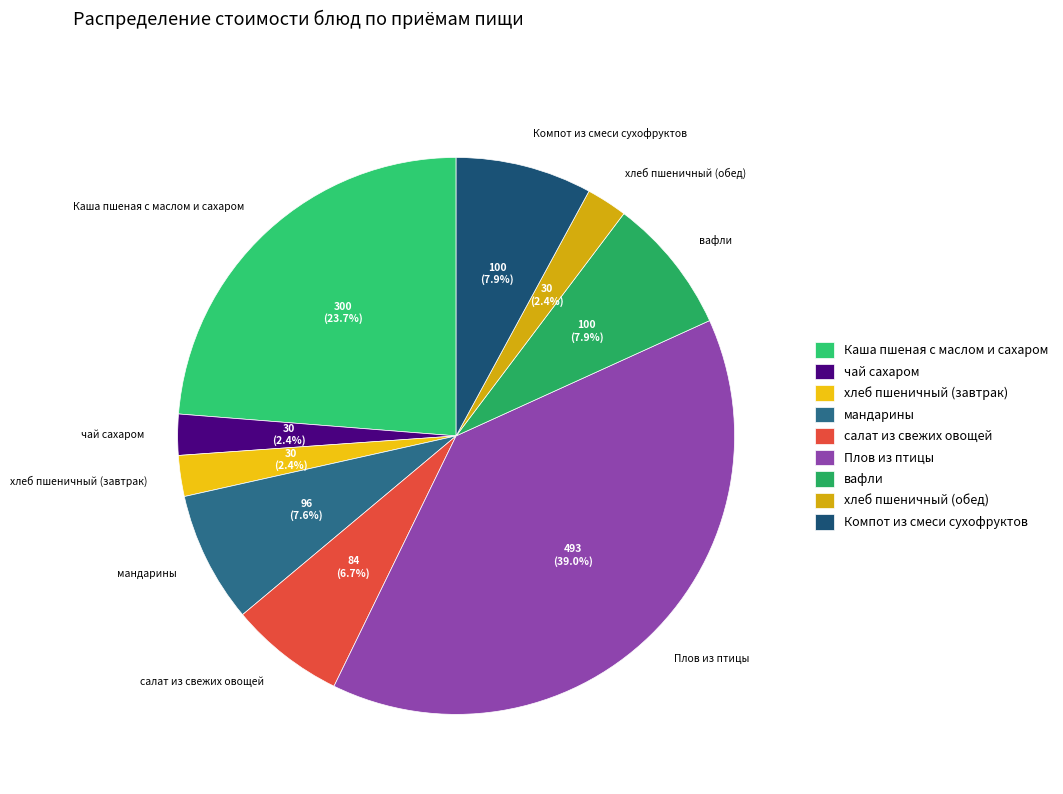

What is the ratio of the value at мандарины to the value at салат из свежих овощей?

1.1